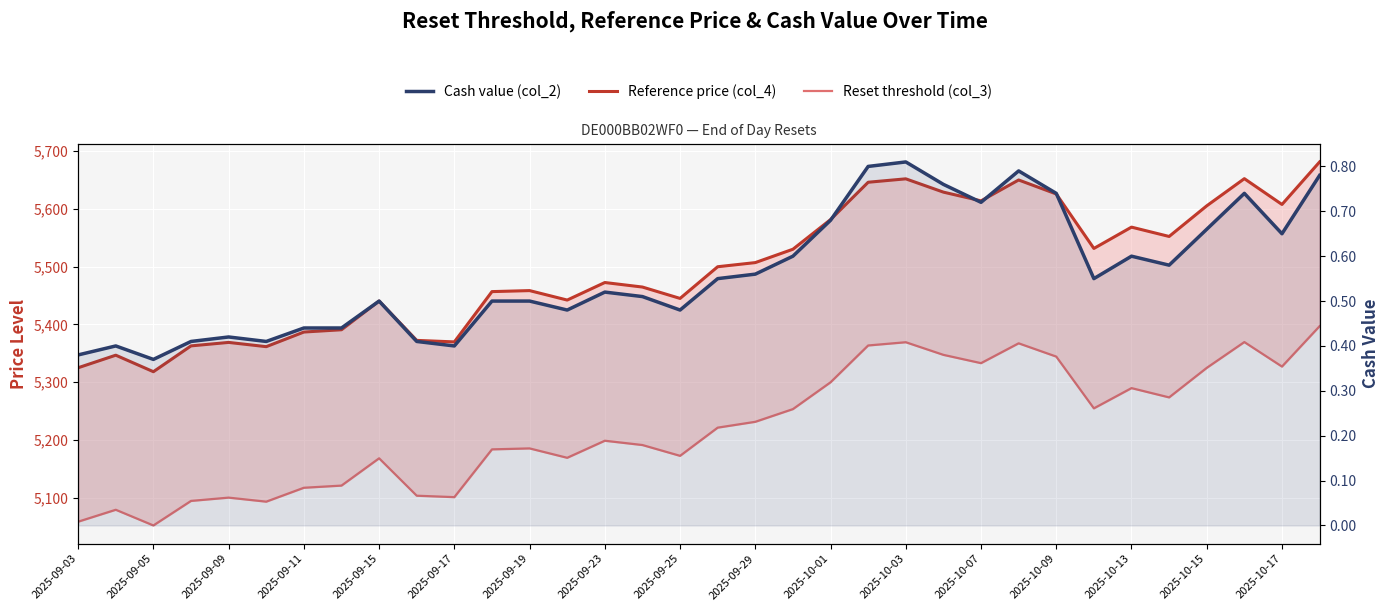

Is it true that Cash value (col_2) equals 0.4 at 2025-09-05?

True